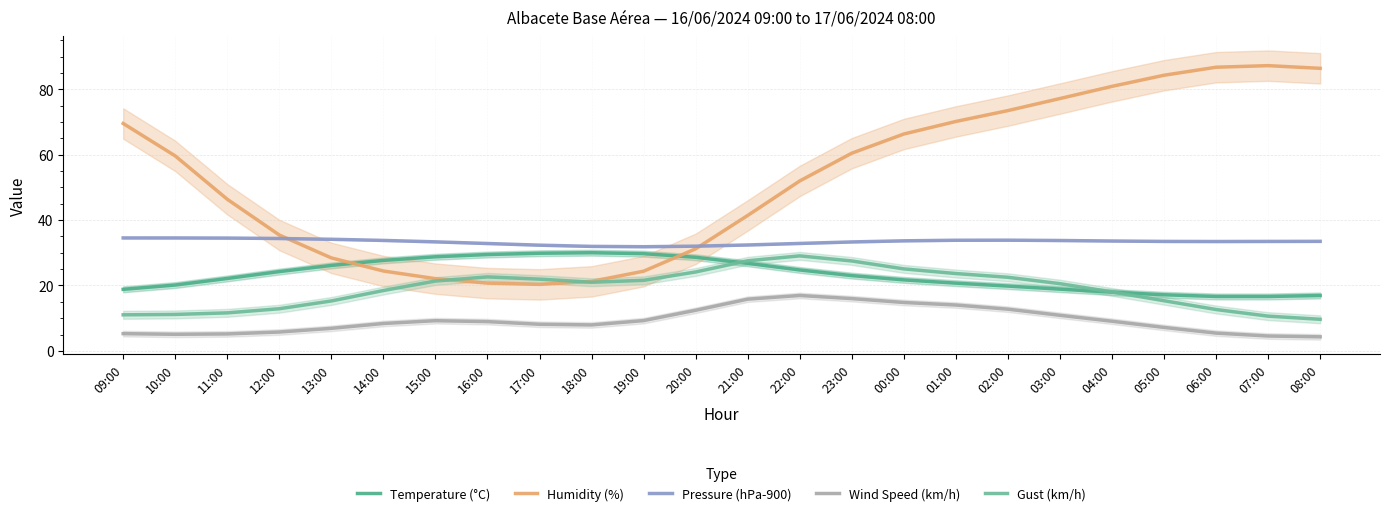

List the series in order of their peak value, lowest first.

Wind Speed (km/h), Gust (km/h), Temperature (°C), Pressure (hPa-900), Humidity (%)